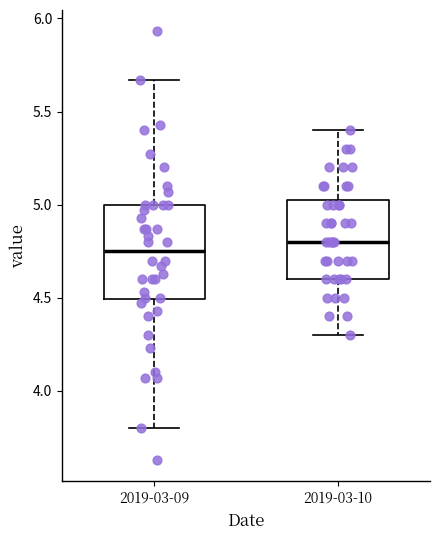

Where does the lower whisker of the box for 2019-03-09 end on the y-axis? The values are not printed on the chart, so give them approximately, as read against the axis.

3.80